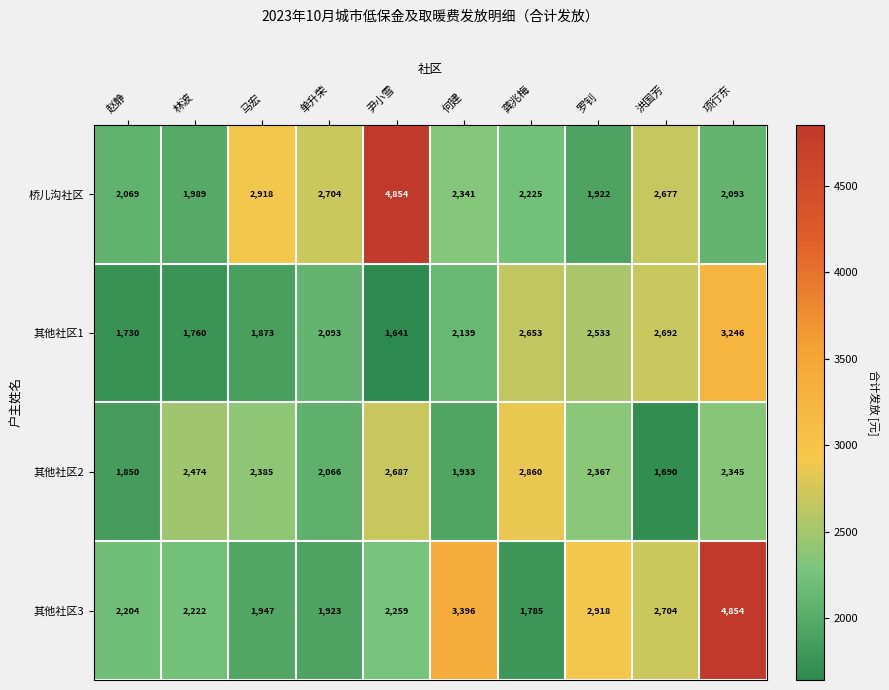

What is the highest value of the 其他社区1 series?

3246